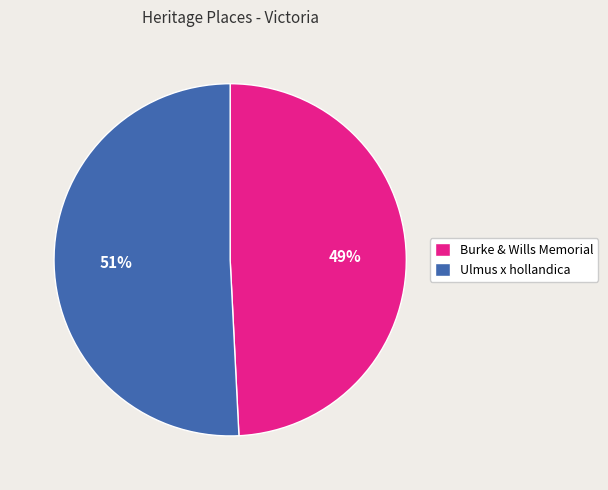

Between Ulmus x hollandica and Burke & Wills Memorial, which is larger?

Ulmus x hollandica